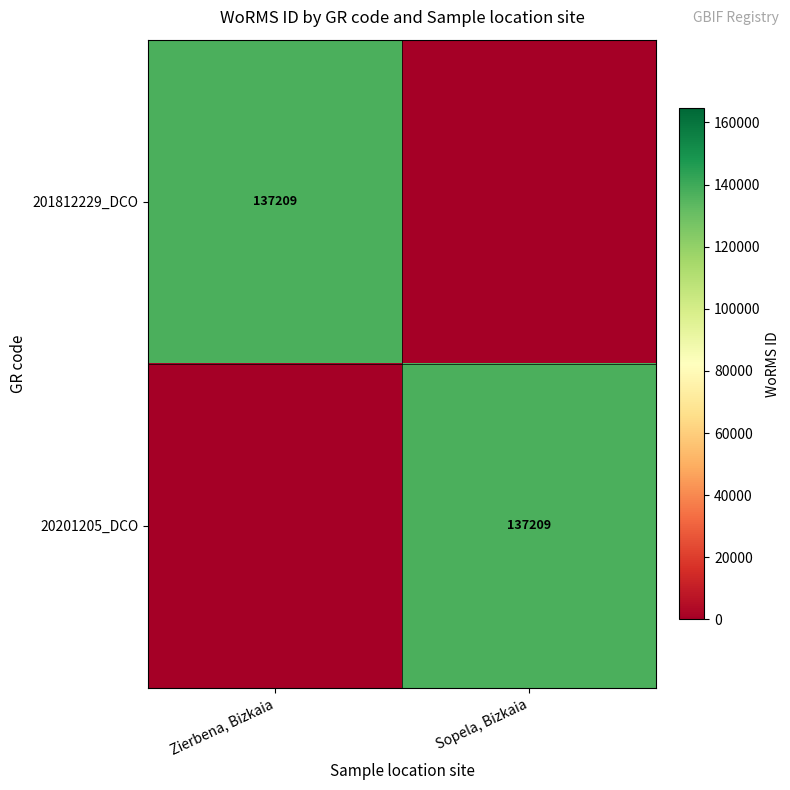

Which label corresponds to the smallest value in the chart?

Sopela, Bizkaia